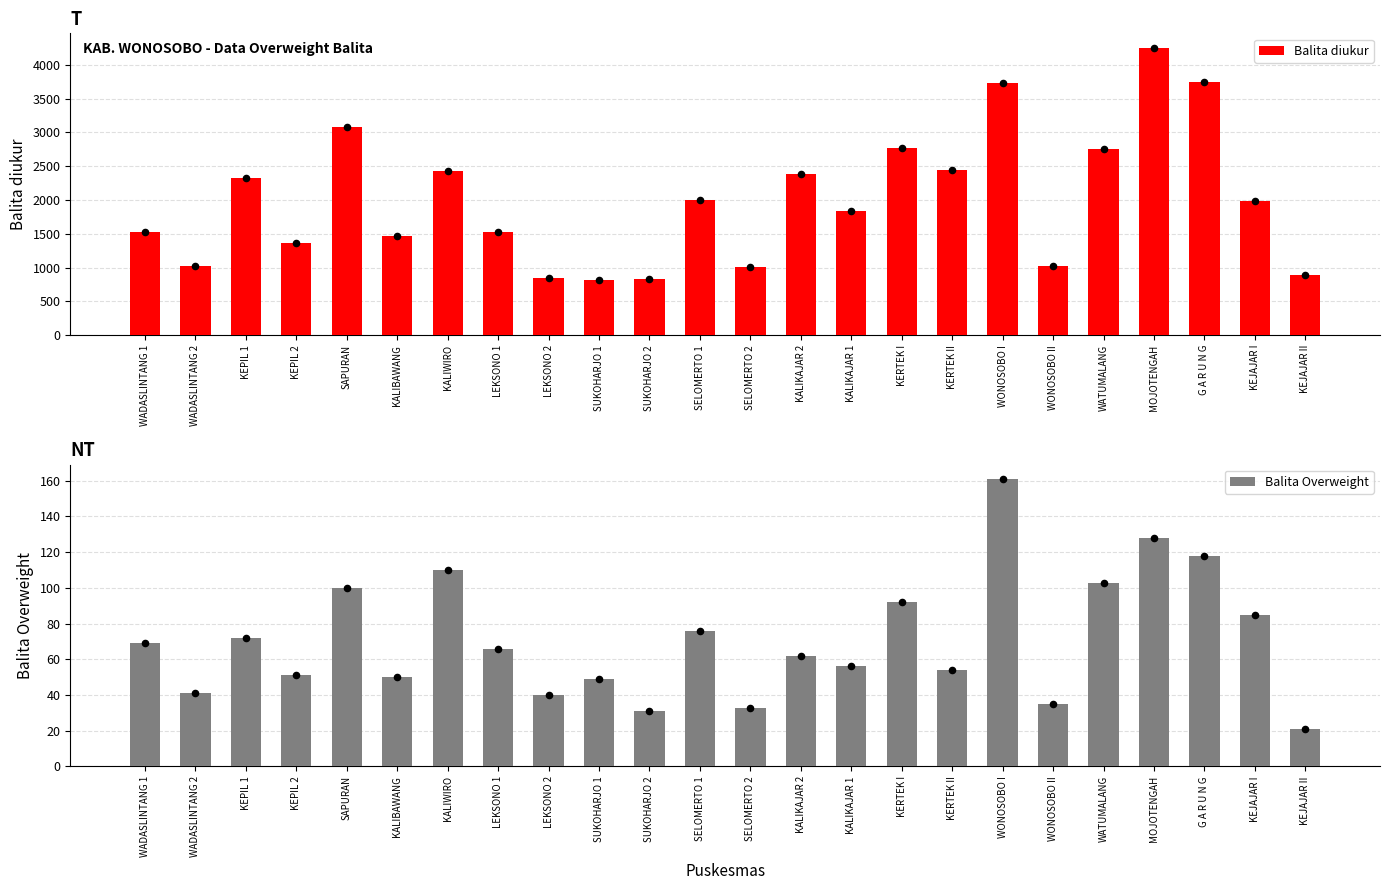

What are all the series names shown in the legend?

Balita diukur, Balita Overweight